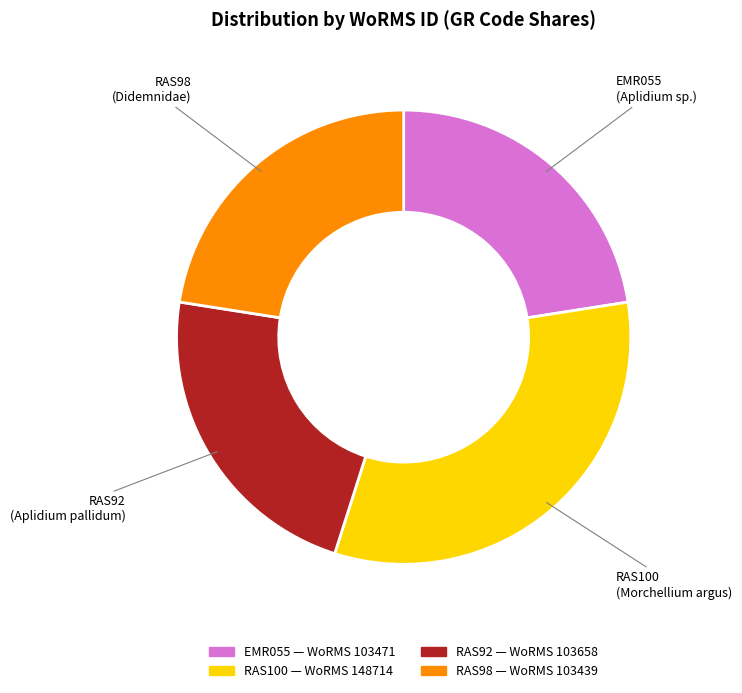

What is the largest slice in the pie chart?

RAS100